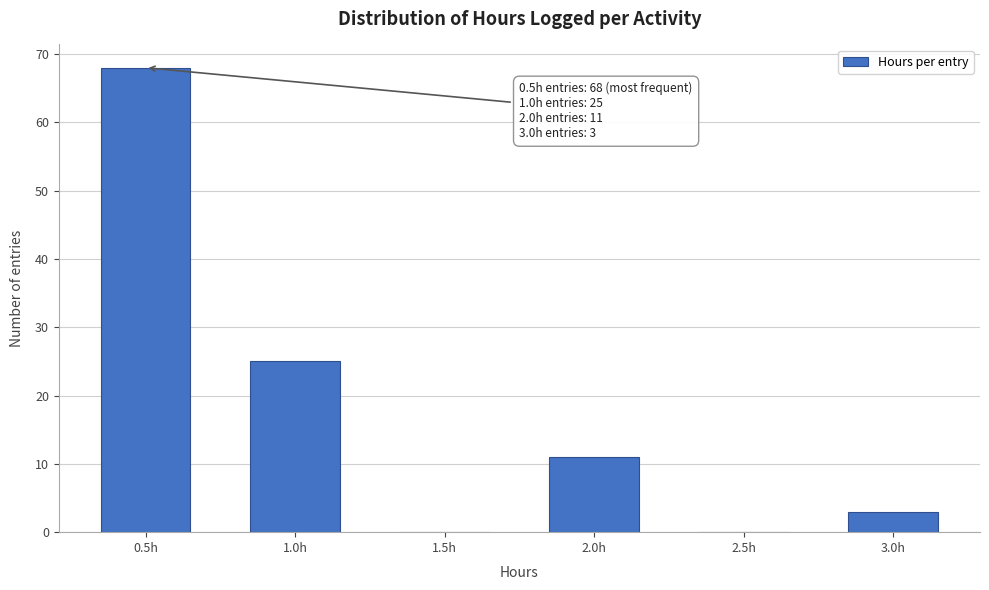

Reading left to right, list all the values displayed in this chart.

0.5h=68	1.0h=25	1.5h=0	2.0h=11	2.5h=0	3.0h=3